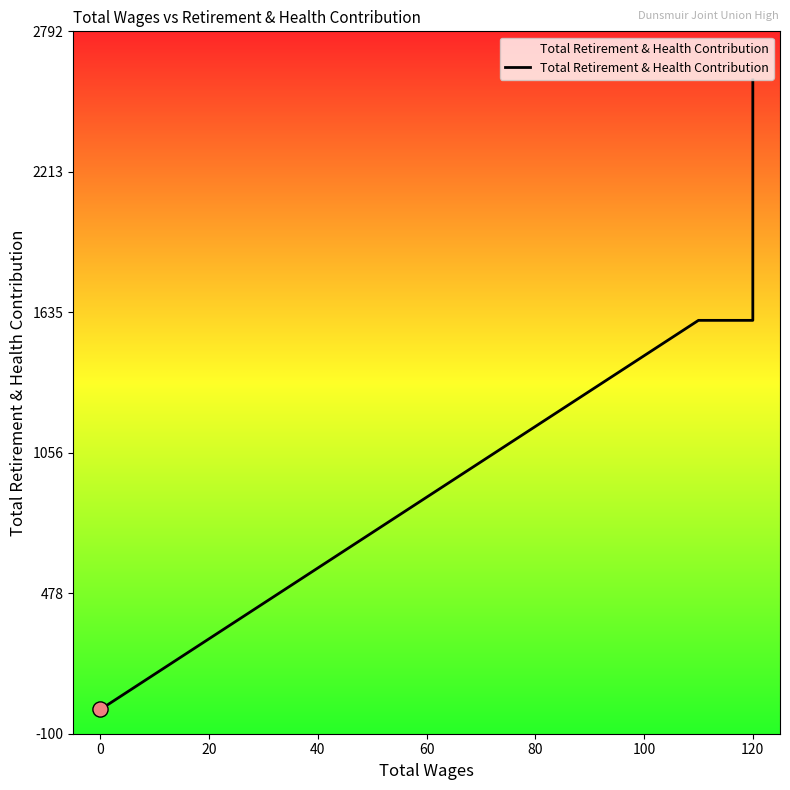

Between 120 and 0, which is larger?

120